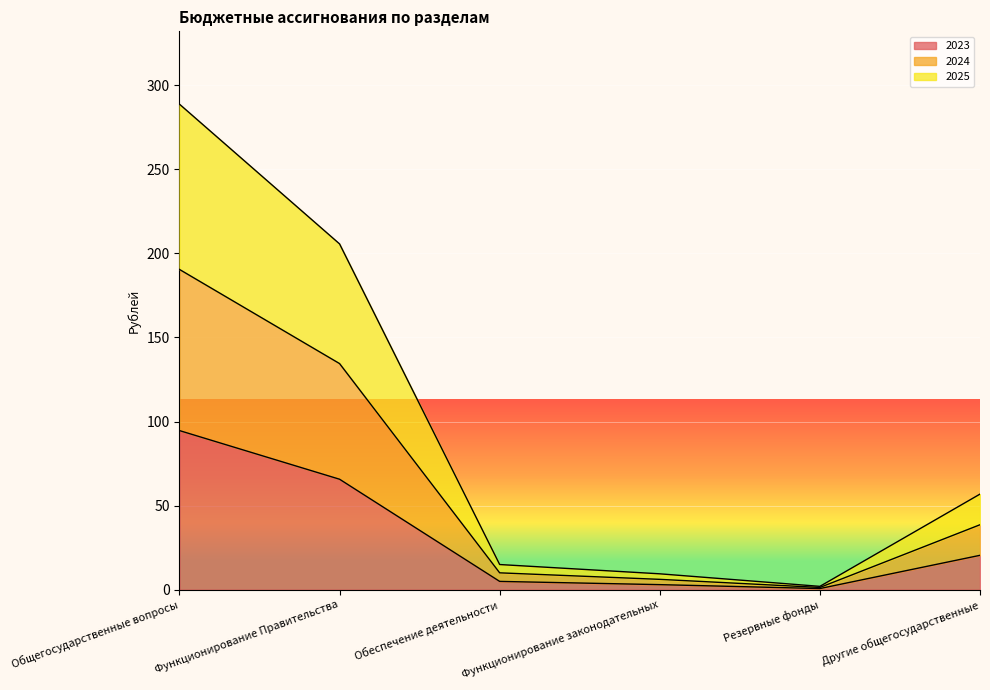

What is the minimum value for 2025?

1.3